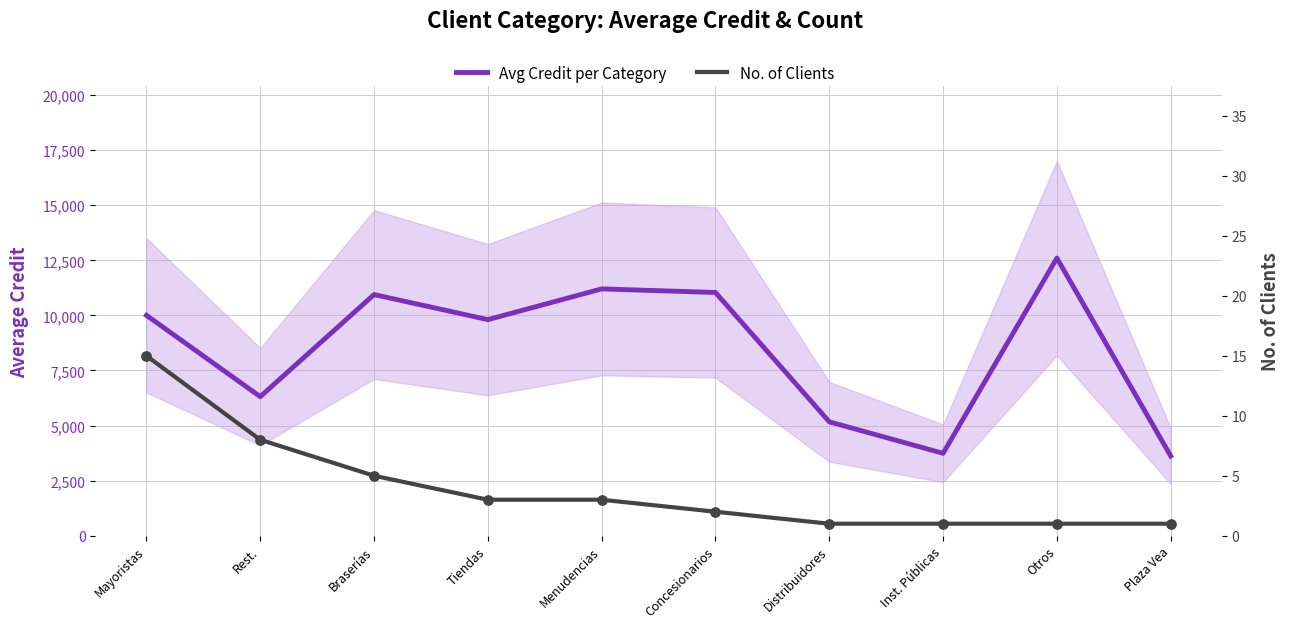

At how many categories does at least one series exceed 1397?

10